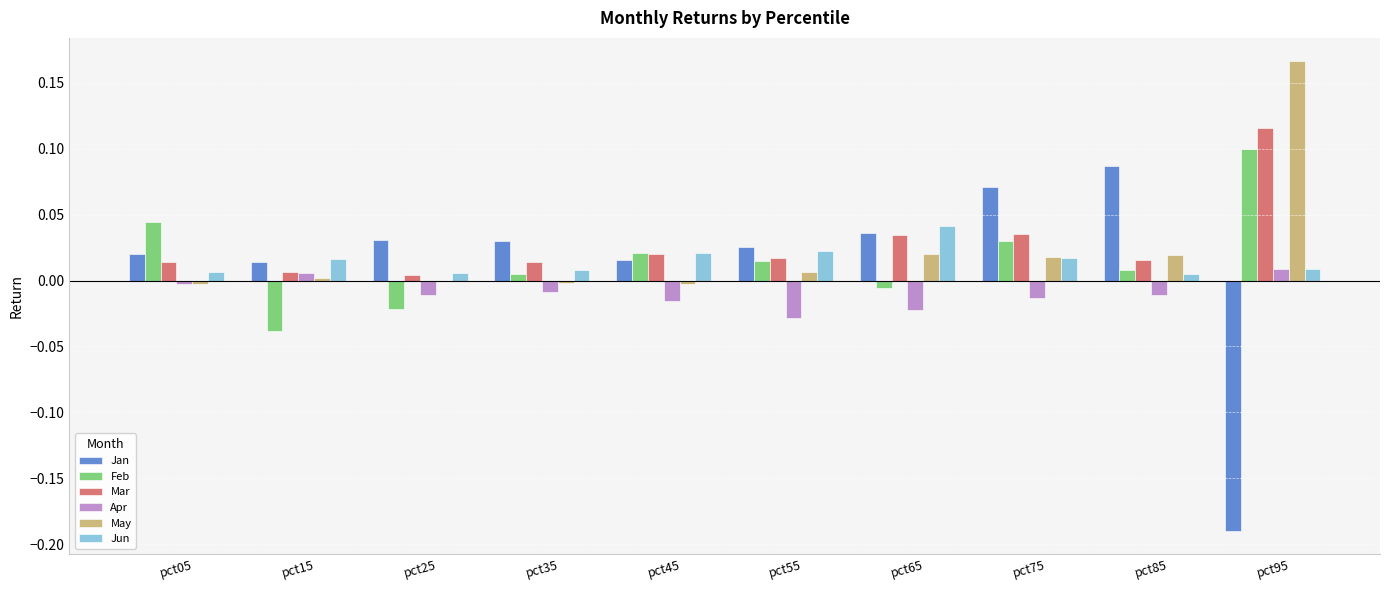

Is the value of May at pct35 greater than the value of Mar at pct75?

No